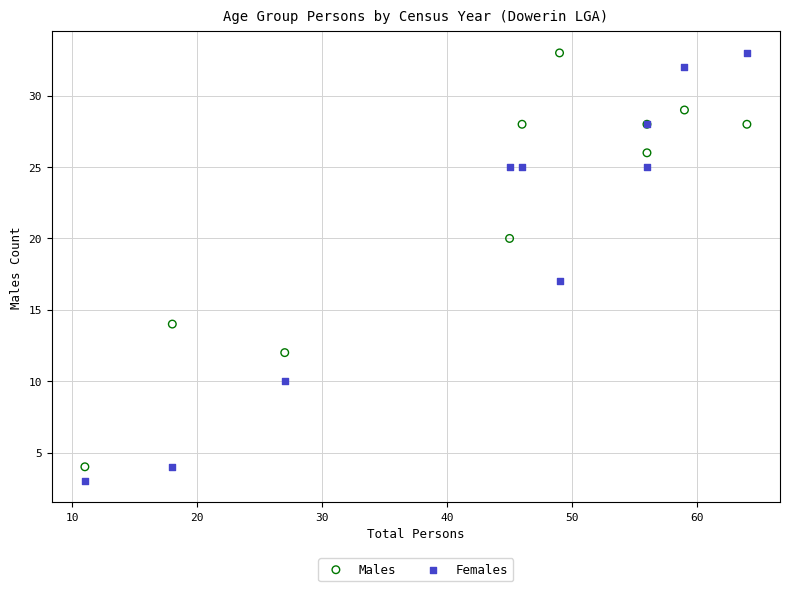

Which series has the widest spread of Y values?

Females